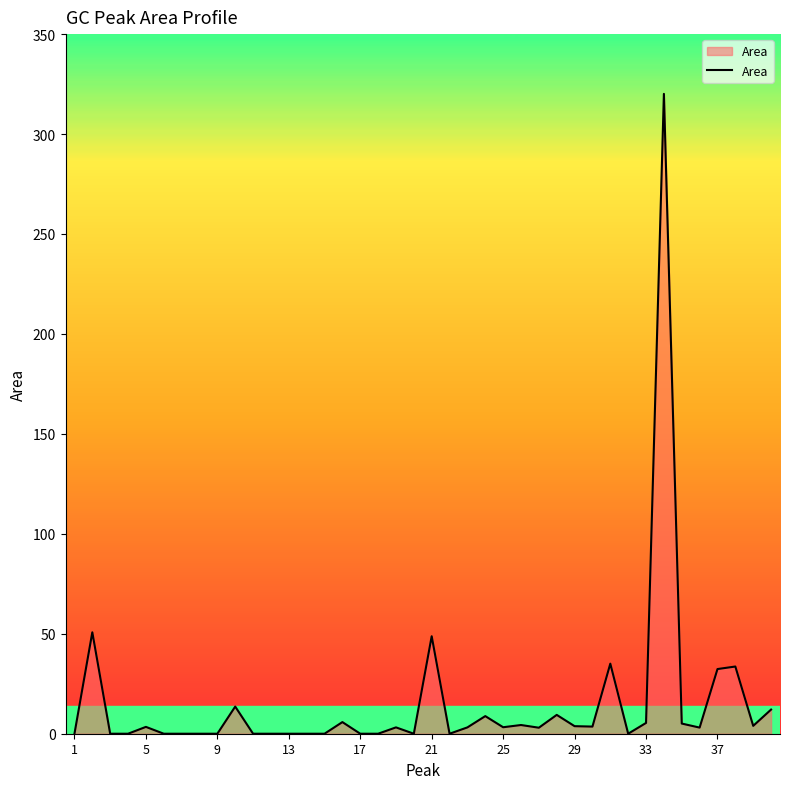

Is this an area chart (filled region under the line)?

Yes